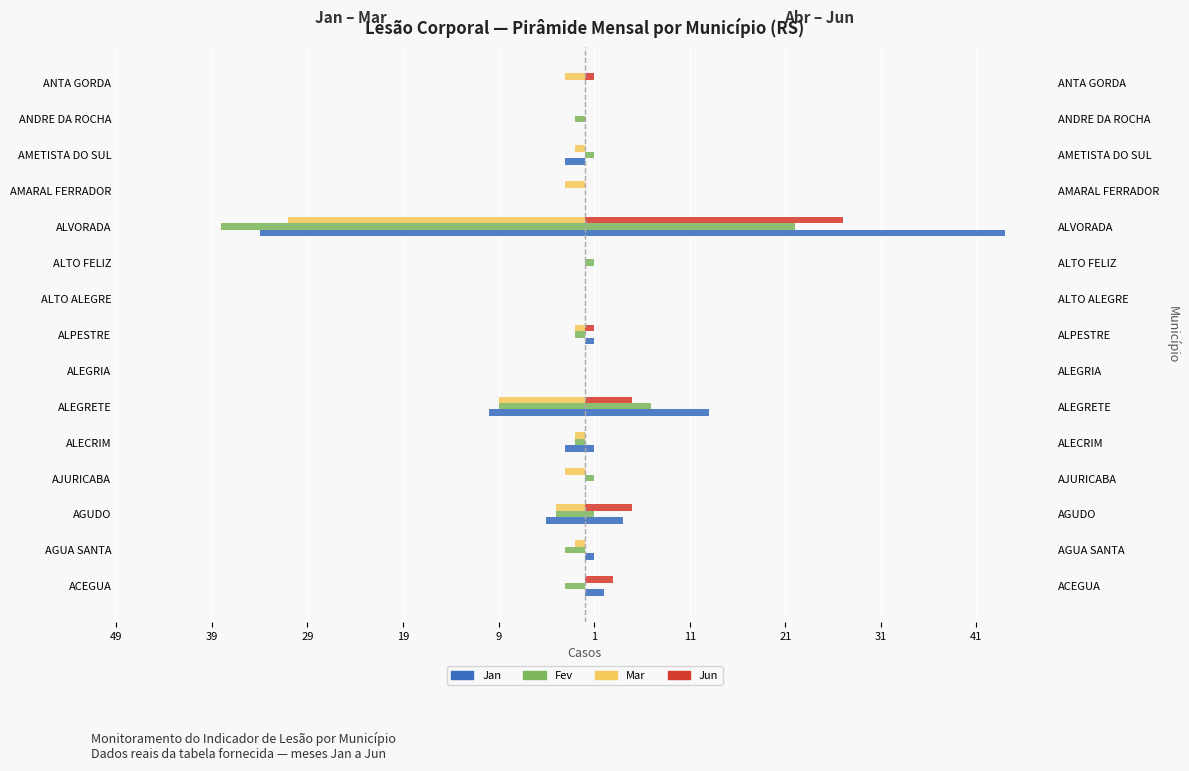

Rank the series at ALPESTRE from highest to lowest value.

Jan, Fev, Mar